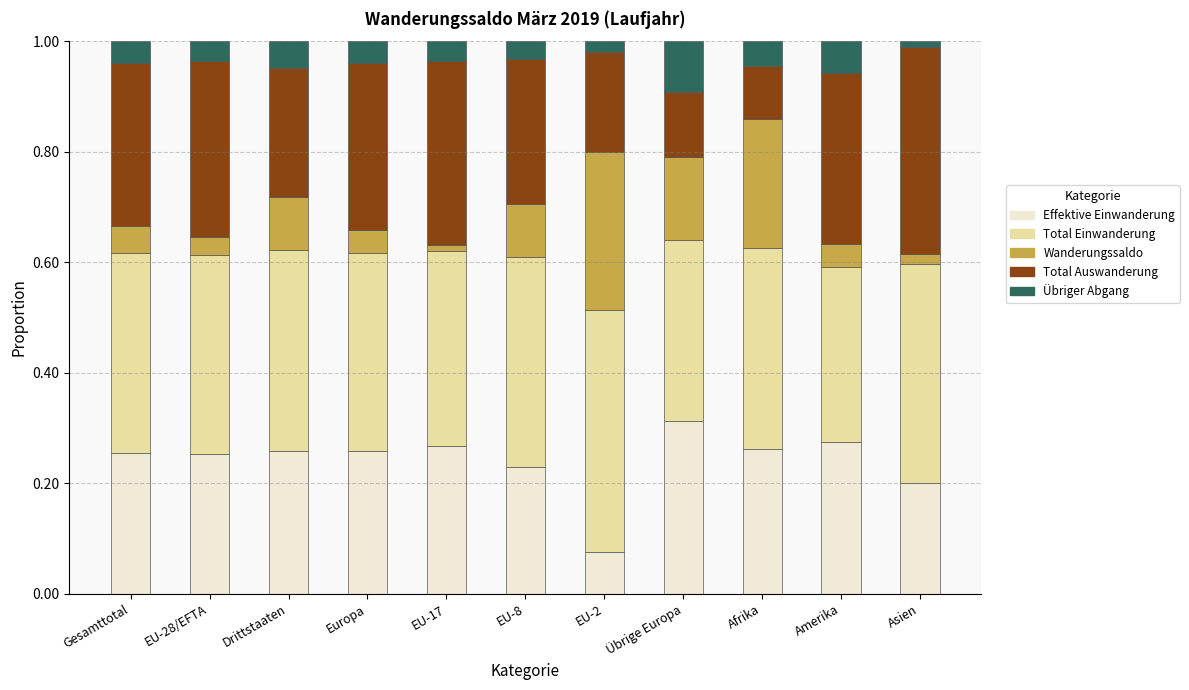

True or false: Effektive Einwanderung has a value of 0.3 at Afrika.

True